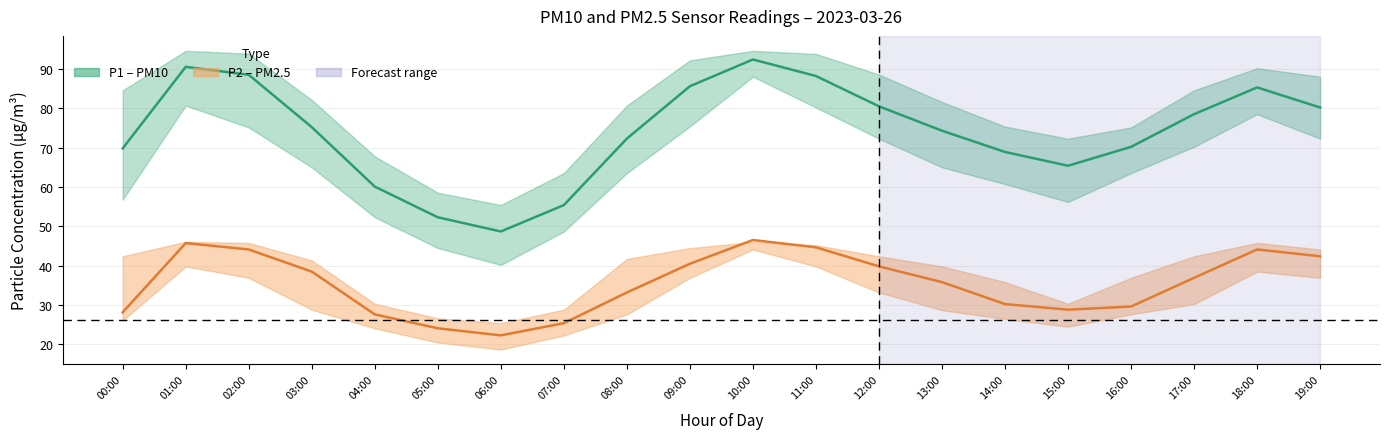

Between 03:00 and 10:00, which is larger?

10:00